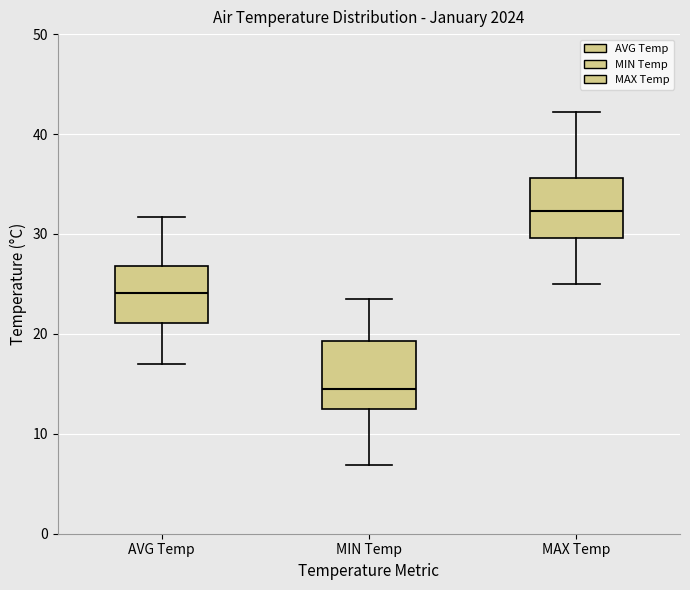

Reading left to right, transcribe this box plot: for each box, give where its median line is, the range the box spans, and where its two whiskers end, as read against the y-axis. The values are not printed on the chart, so give them approximately, as read against the axis.

AVG Temp: median 24, box 21 to 27, whiskers 17 to 32
MIN Temp: median 15, box 12 to 19, whiskers 7 to 24
MAX Temp: median 32, box 30 to 36, whiskers 25 to 42